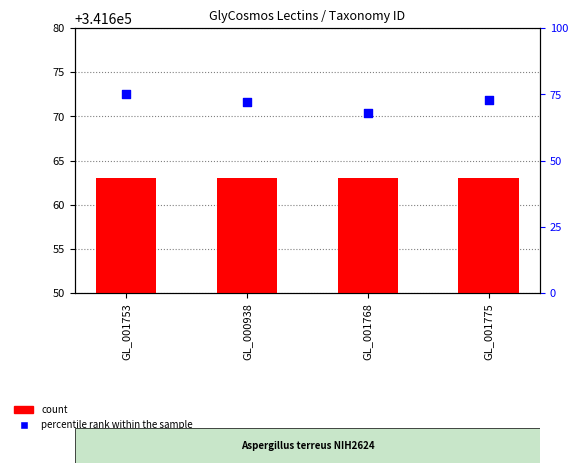

Which series contains the lowest Y value?

percentile rank within the sample